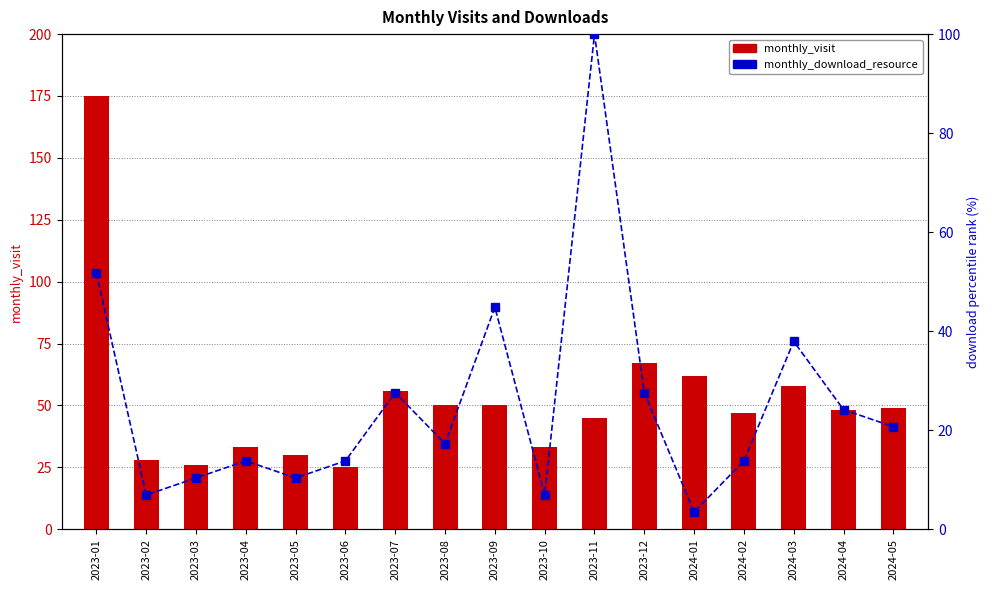

What is the spread (max minus min) of values at 2023-12?

39.4